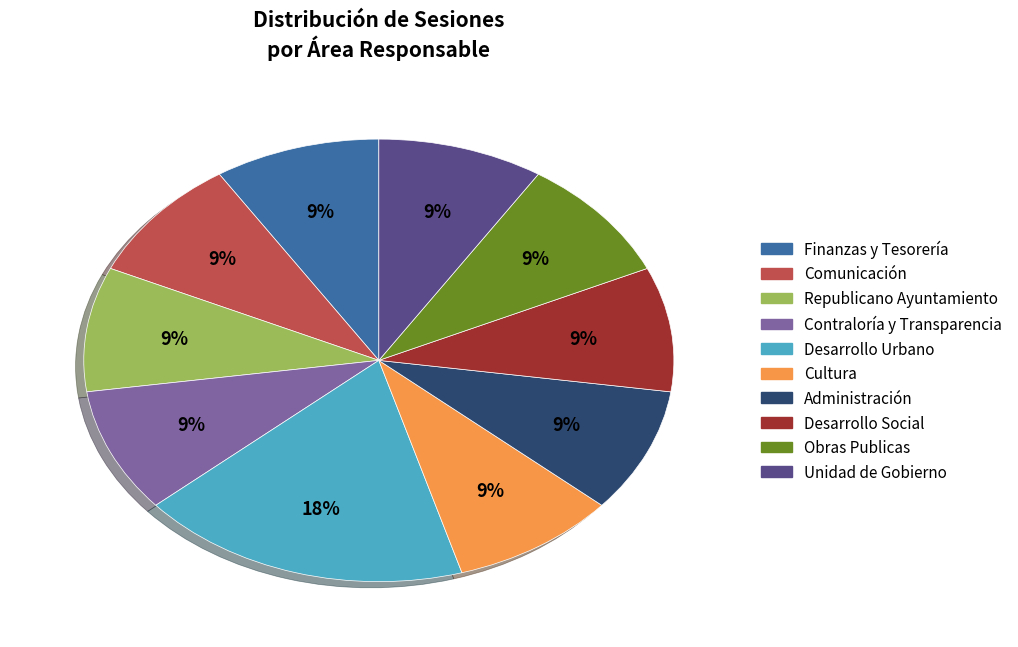

Is Finanzas y Tesorería the majority of the pie?

No